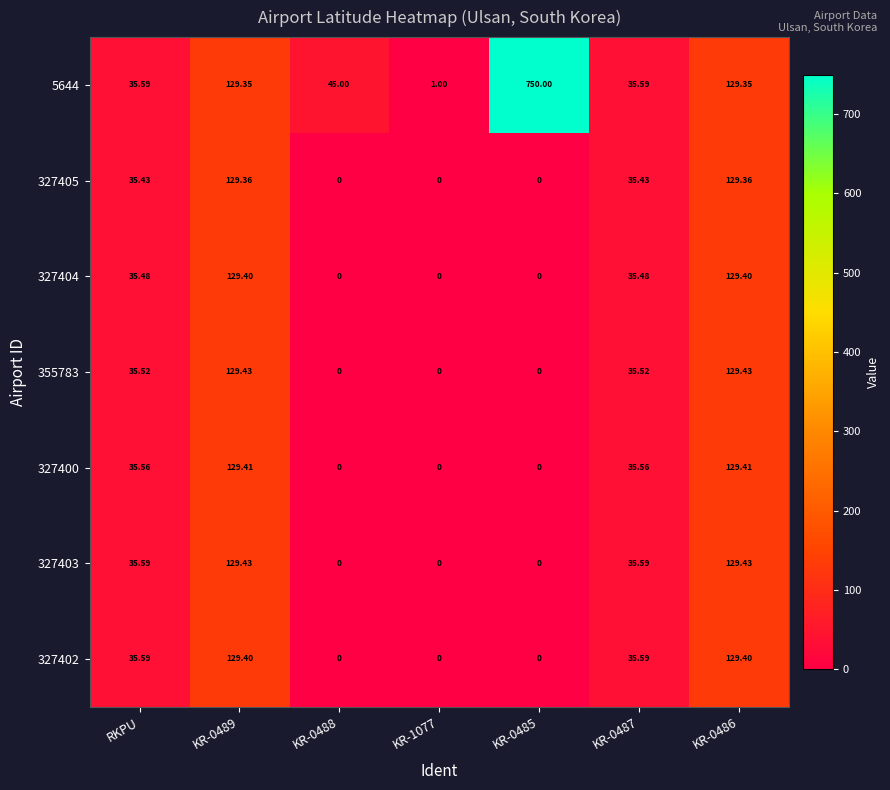

Count the number of categories in the chart.

7